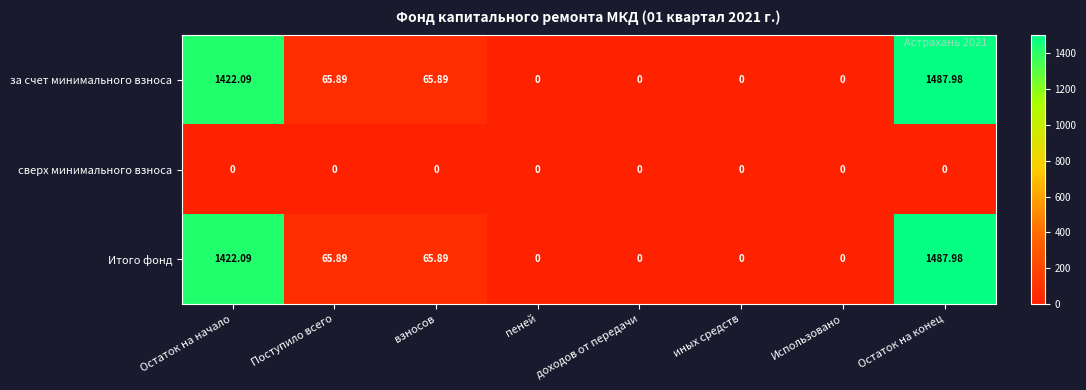

At which label does за счет минимального взноса reach its peak?

Остаток на конец